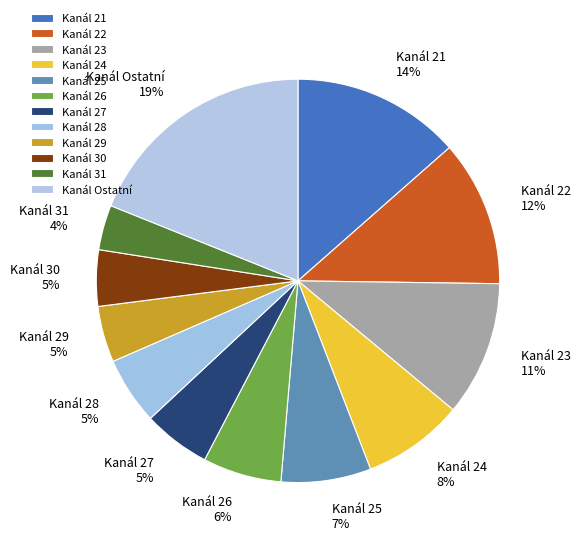

Is there a majority slice in this chart?

No